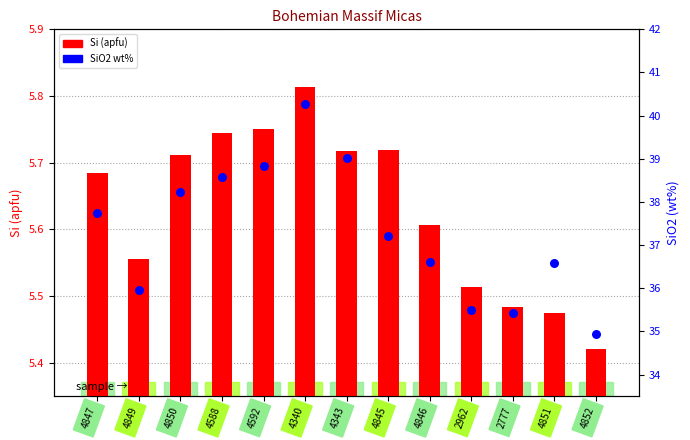

Which series reaches the minimum Y coordinate?

Si apfu